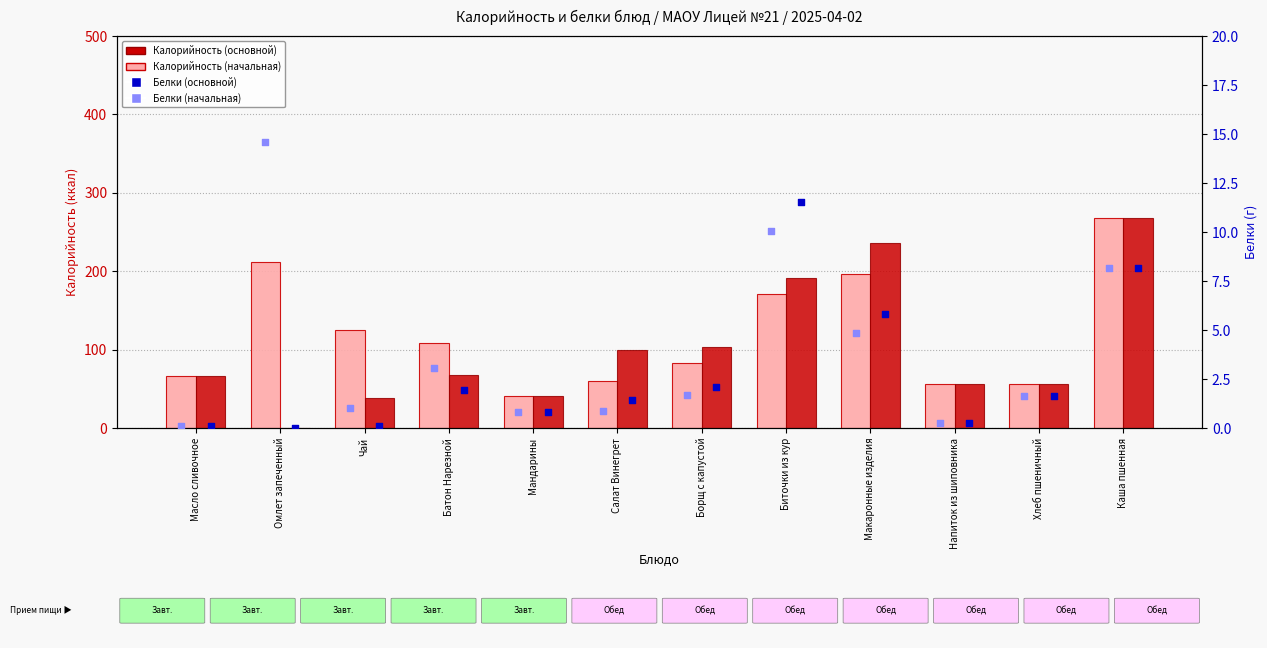

What is the total value across all series at Борщ с капустой?

189.4